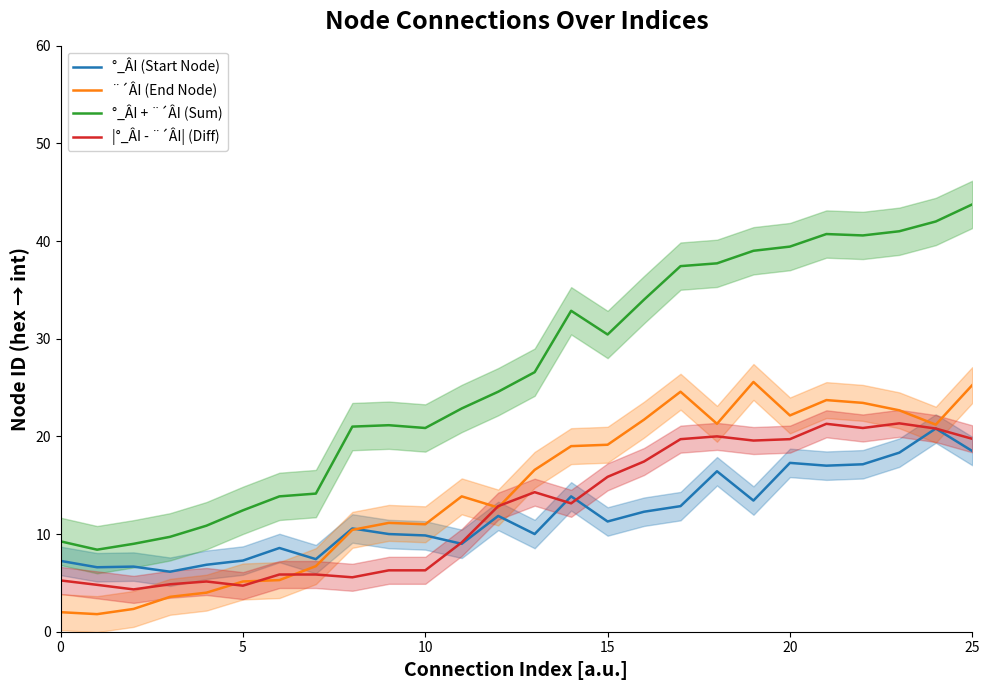

How many values in the °_ÂI (Start Node) series are below 11?

13